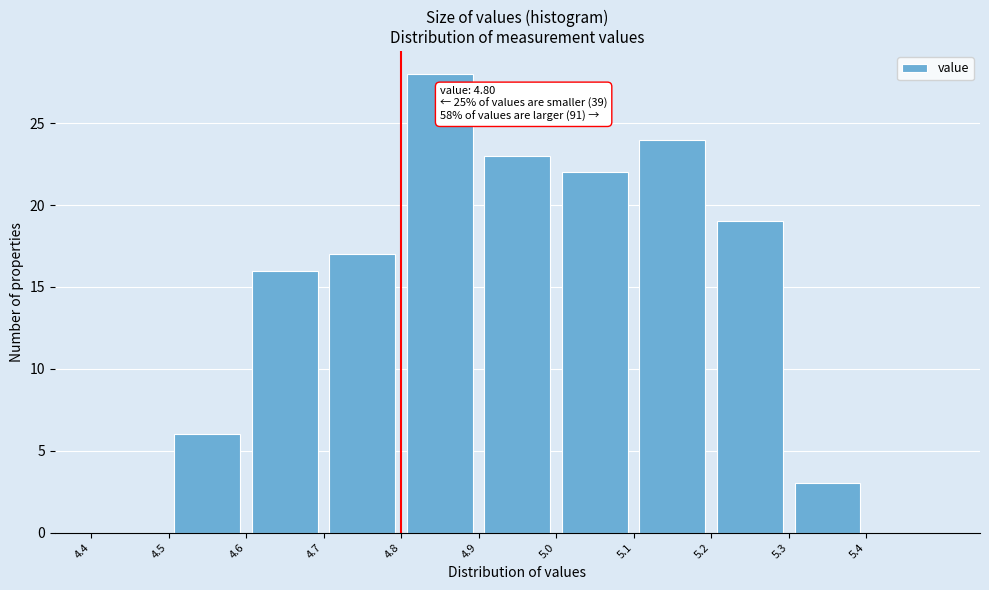

Which range on the x-axis has the tallest bar?

4.8 to 4.9